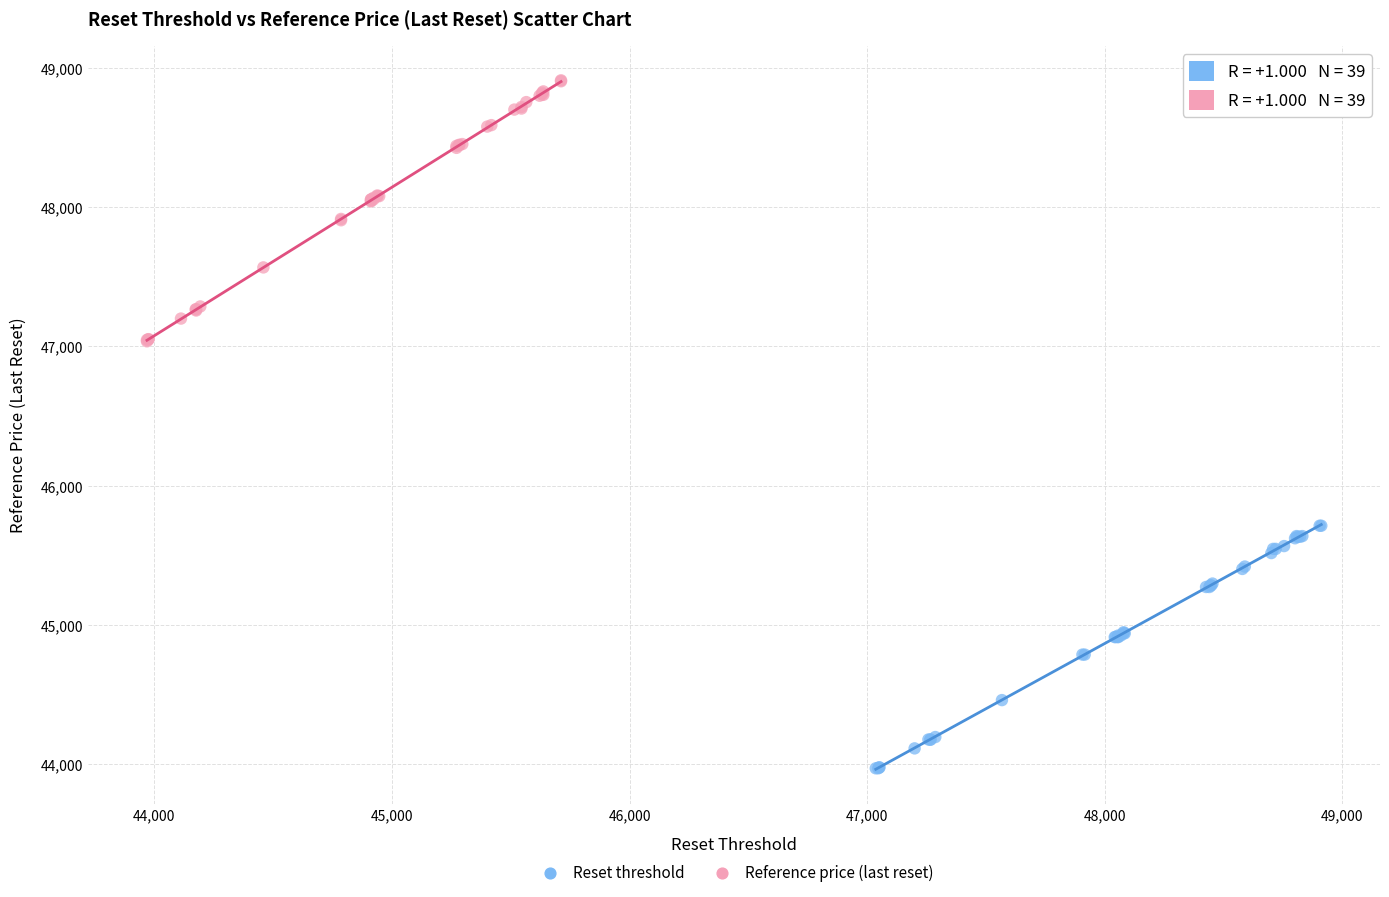

Which series reaches the minimum Y coordinate?

Reset threshold